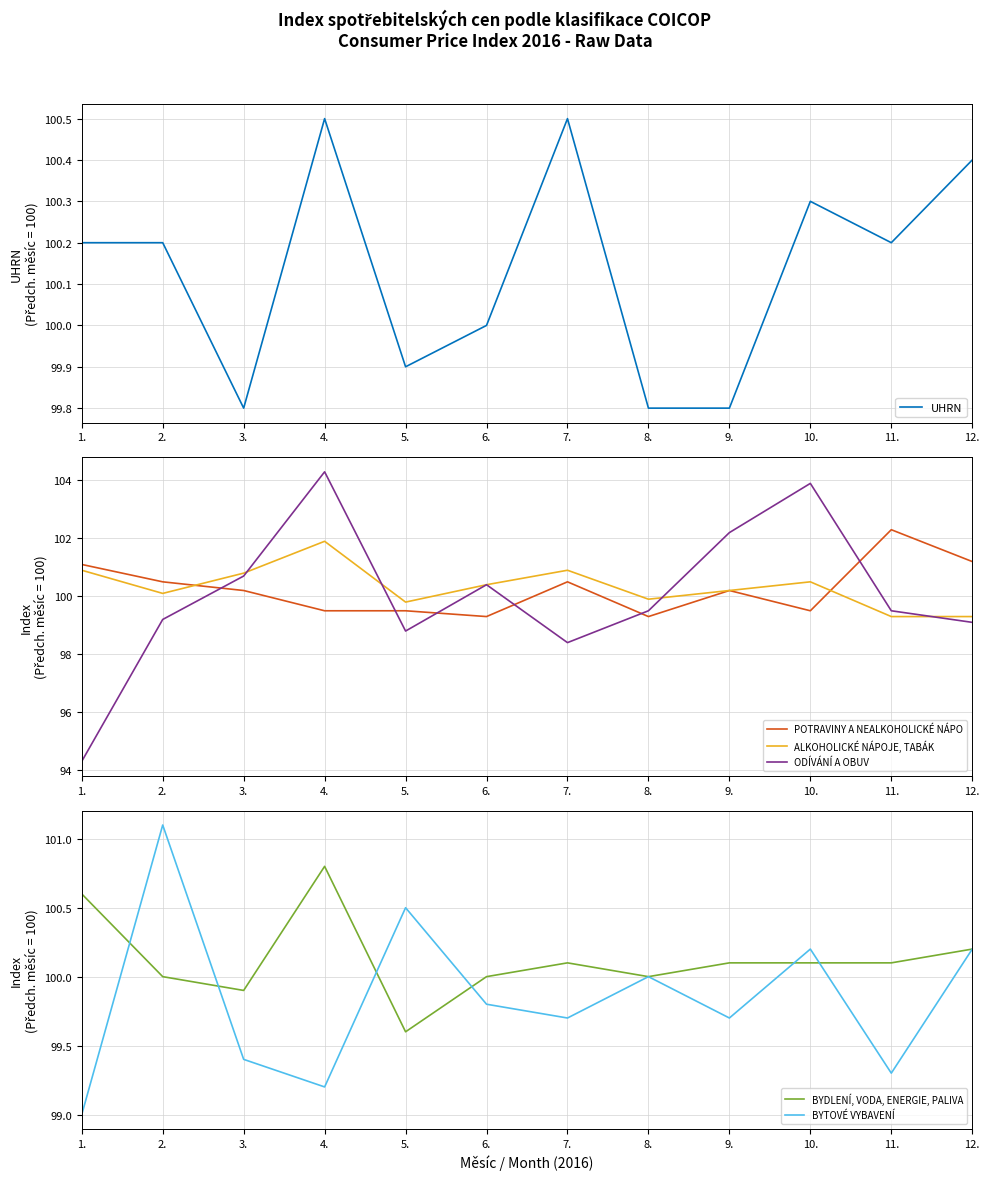

Which series changed the most between 4. and 10.?

ALKOHOLICKÉ NÁPOJE, TABÁK